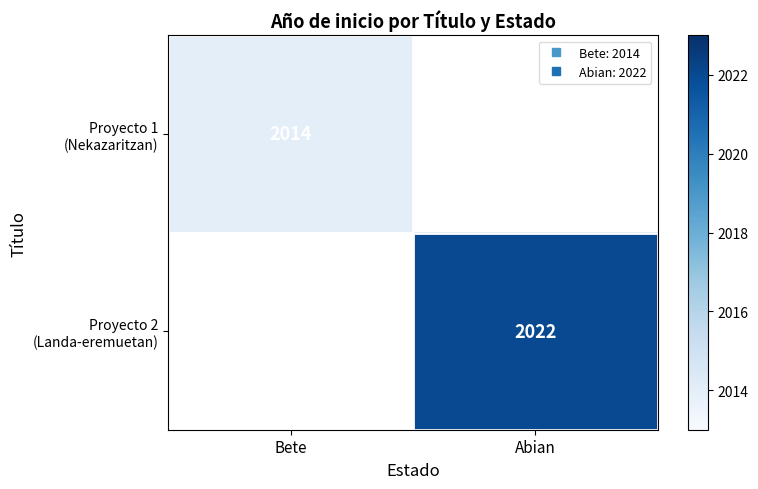

Is the value of Proyecto 1 (Nekazaritzan) at Abian greater than the value of Proyecto 2 (Landa-eremuetan) at Abian?

No